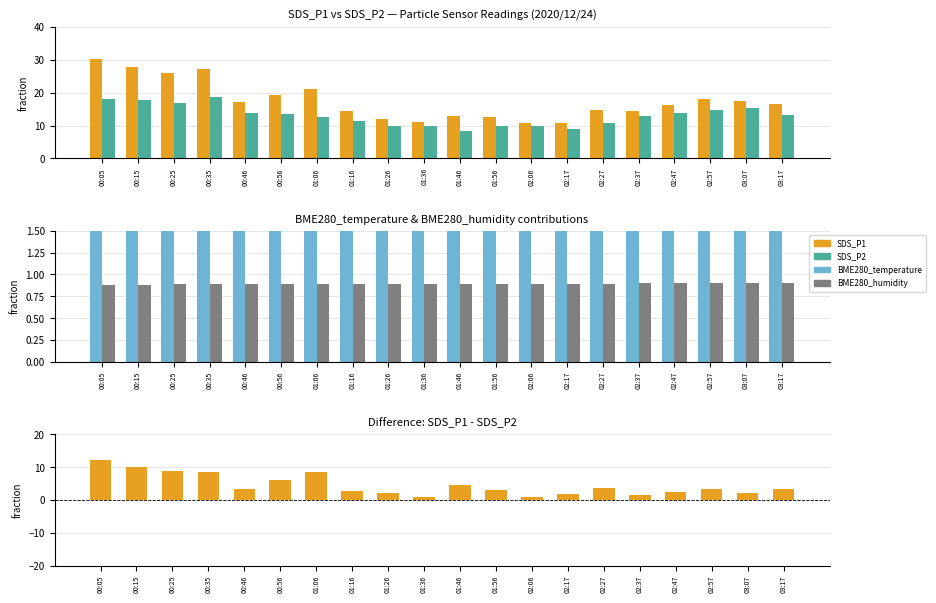

Which series changed the most between 01:26 and 02:57?

SDS_P1